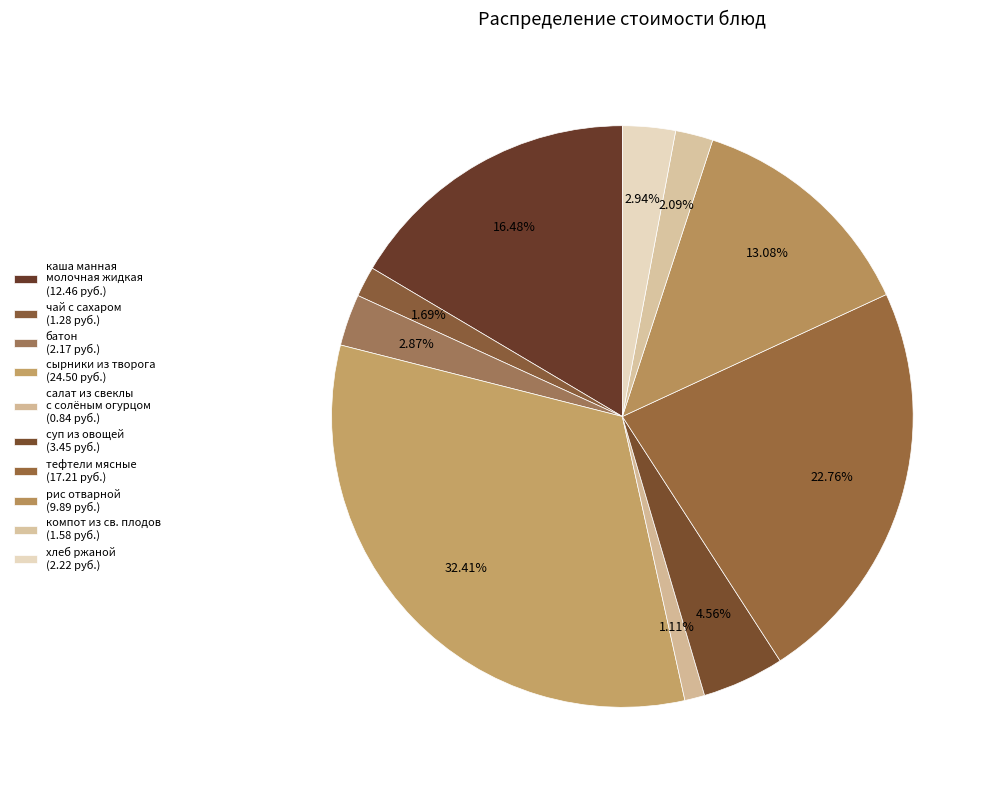

How many slices are in this pie chart?

10